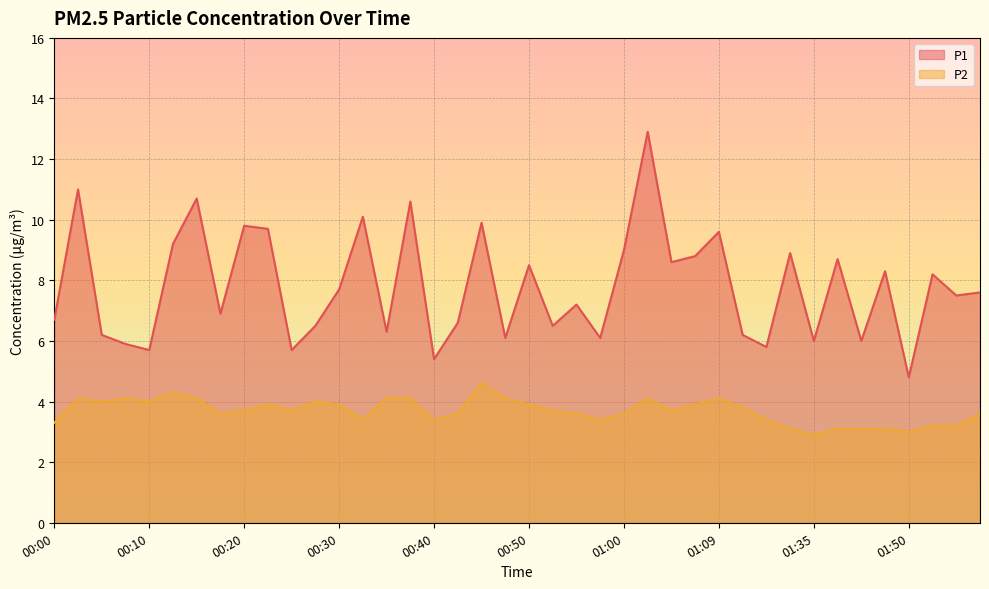

True or false: P1 has more than 2 points higher than both neighbors.

True